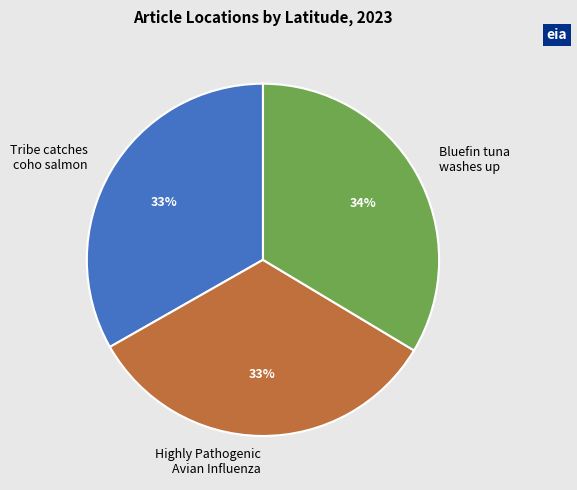

Approximately how many times larger is the value at Highly Pathogenic Avian Influenza compared to Tribe catches coho salmon?

1.0